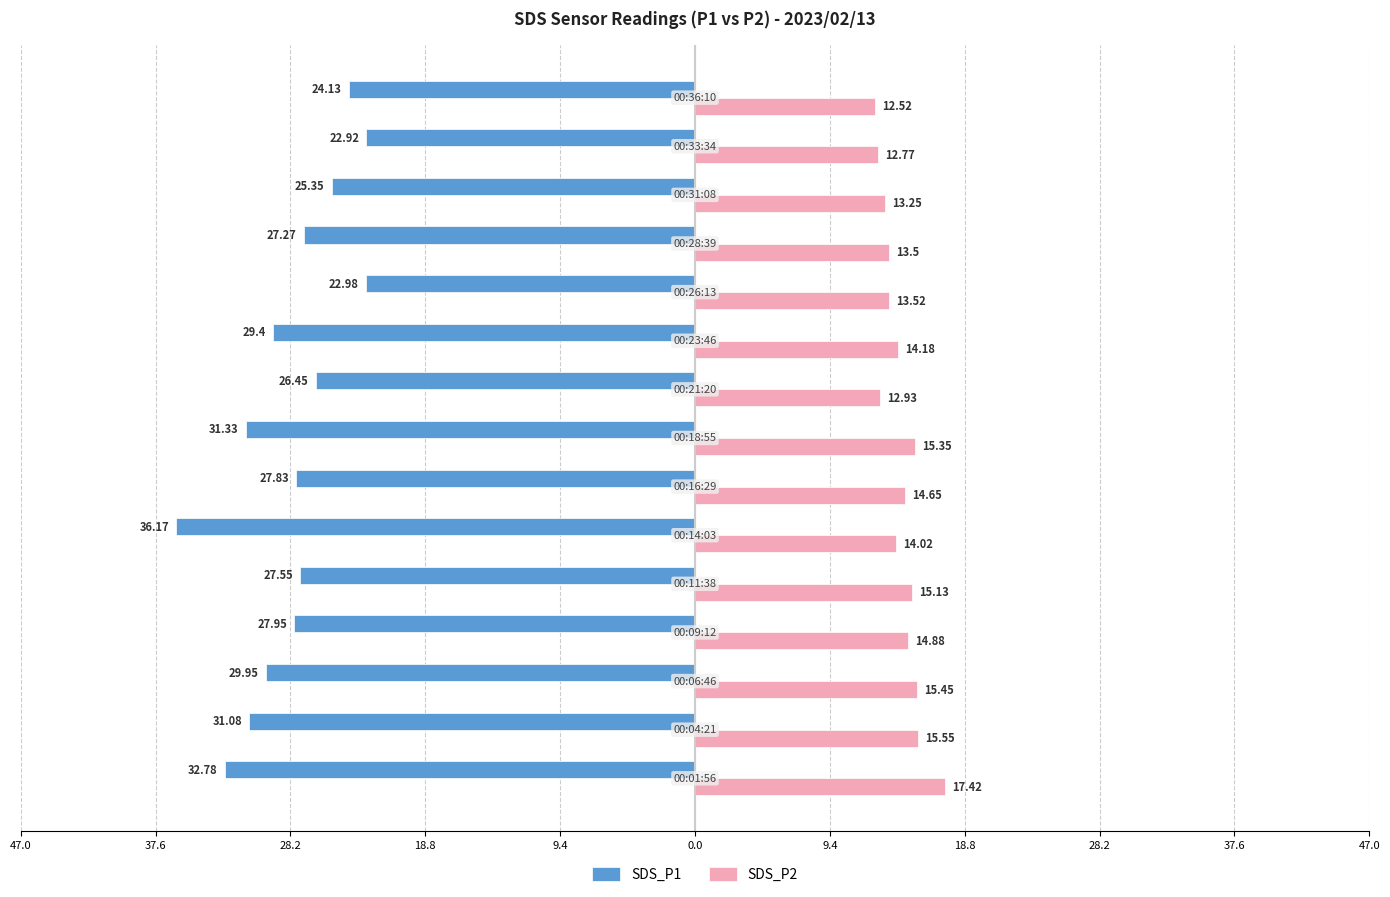

What are all the series names shown in the legend?

SDS_P1, SDS_P2